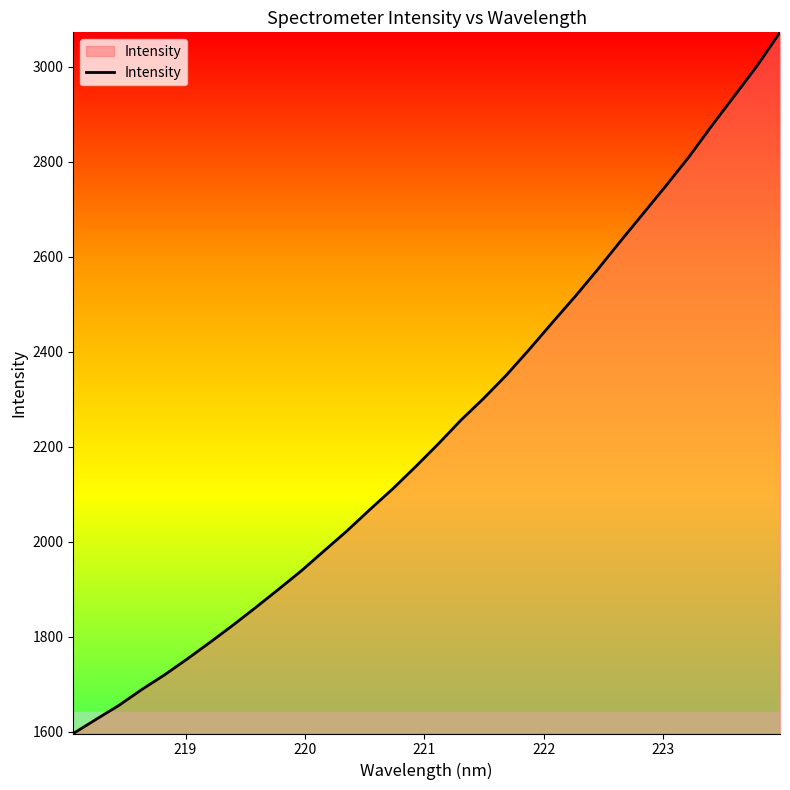

What is the maximum value shown in the chart?

3072.9